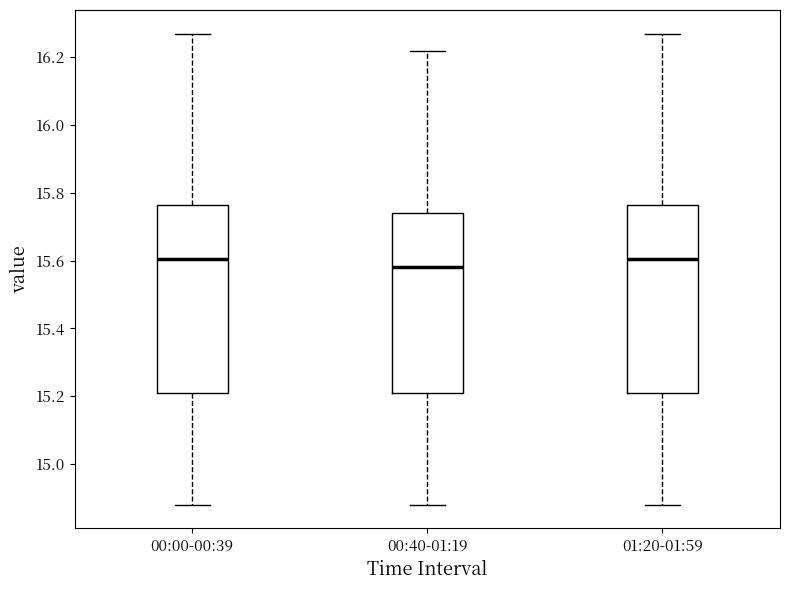

Reading left to right, read every box against the y-axis: the position of its median line, the range the box covers, and the ends of its whiskers. The values are not printed on the chart, so give them approximately, as read against the axis.

00:00-00:39: median 15.60, box 15.22 to 15.76, whiskers 14.88 to 16.28
00:40-01:19: median 15.58, box 15.22 to 15.74, whiskers 14.88 to 16.22
01:20-01:59: median 15.60, box 15.22 to 15.76, whiskers 14.88 to 16.28